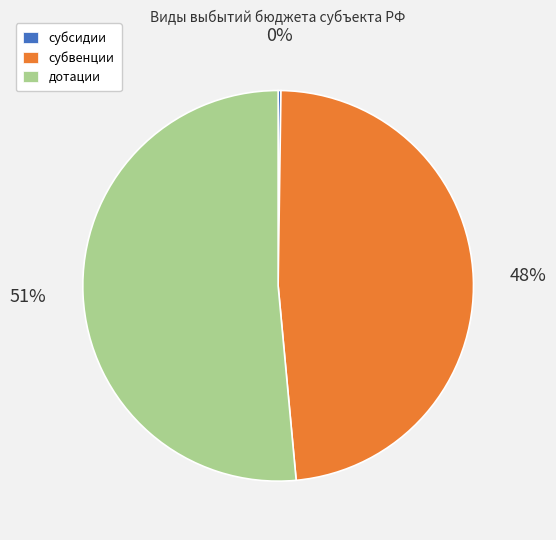

Which has a higher value, дотации or субвенции?

дотации